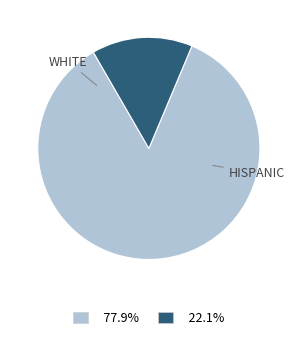

Is there a majority slice in this chart?

Yes